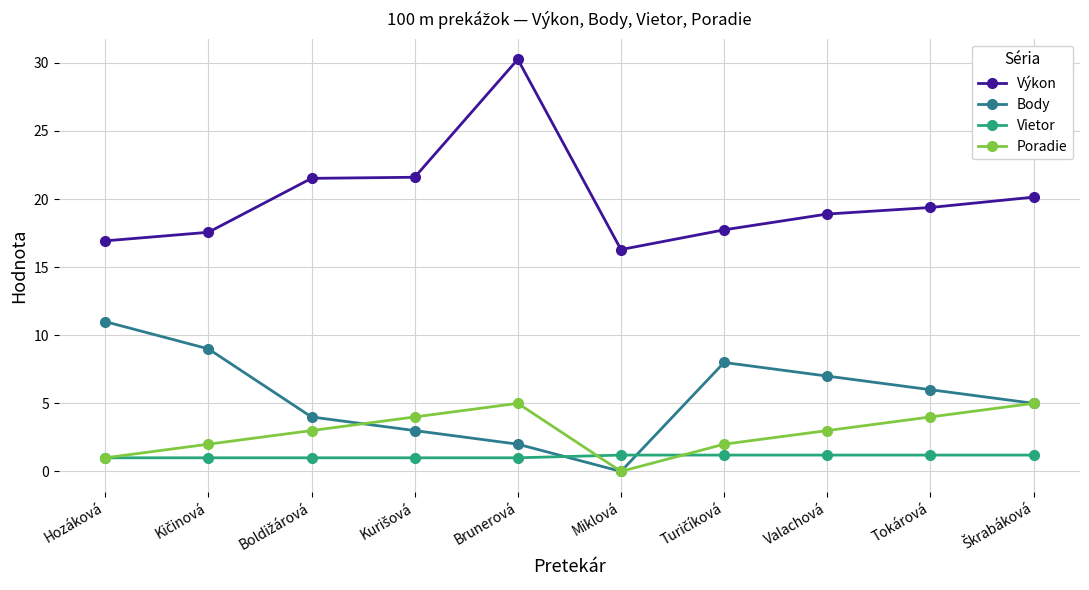

True or false: Poradie and Výkon intersect in this chart.

False